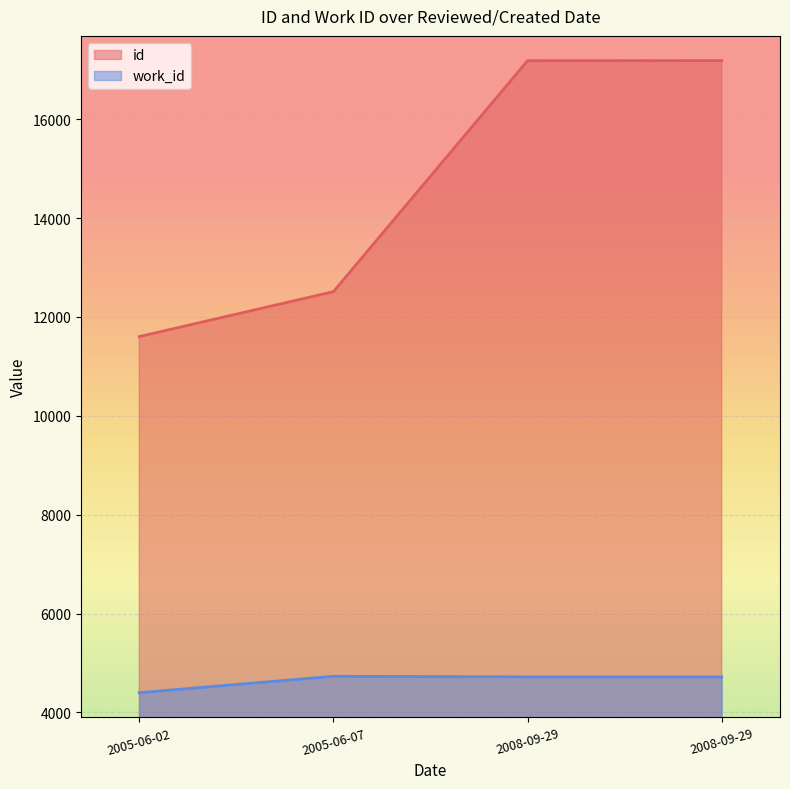

What is the sum of the work_id values at 2008-09-29 and 2005-06-02?

9116